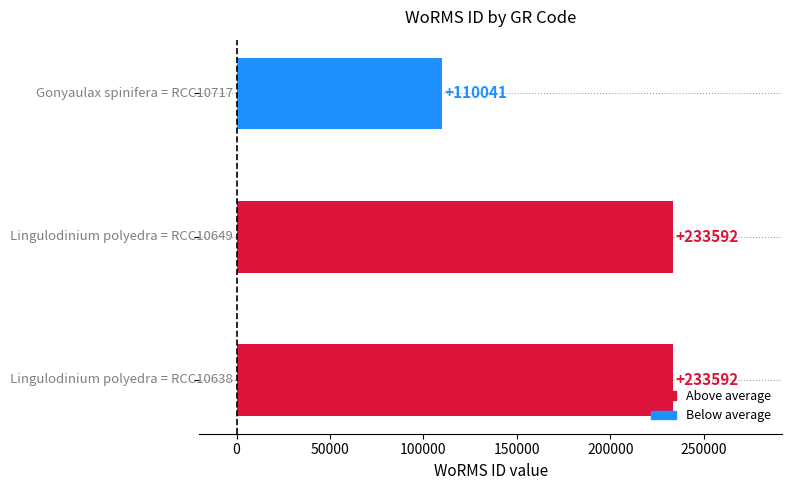

Does the chart contain stacked bars?

No